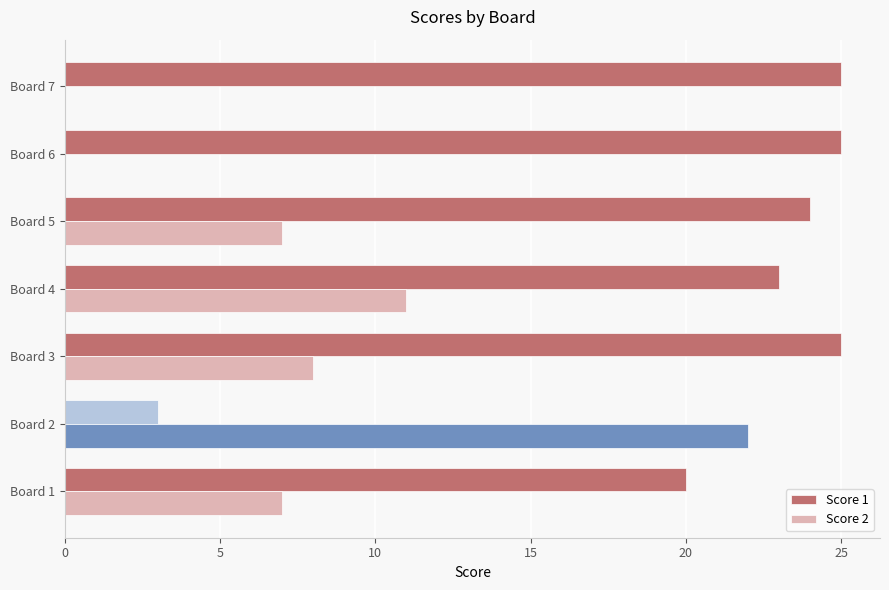

Is it true that Score 2 equals 0 at Board 6?

True